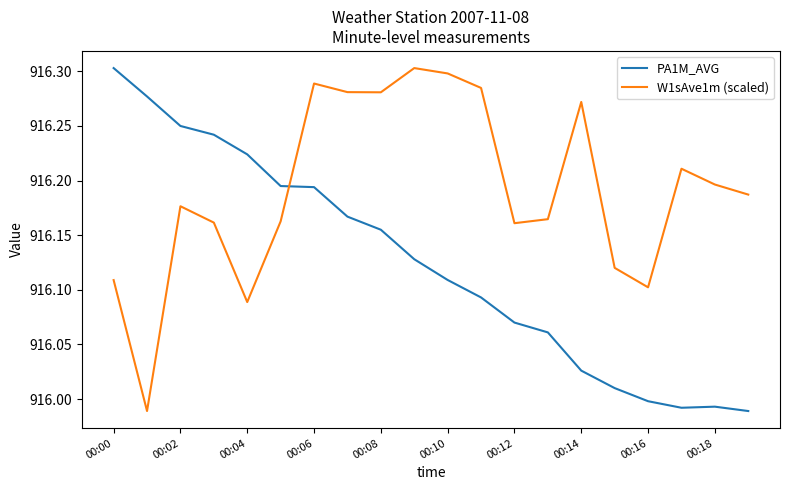

In PA1M_AVG, how many points are lower than both neighbors (excluding endpoints)?

1